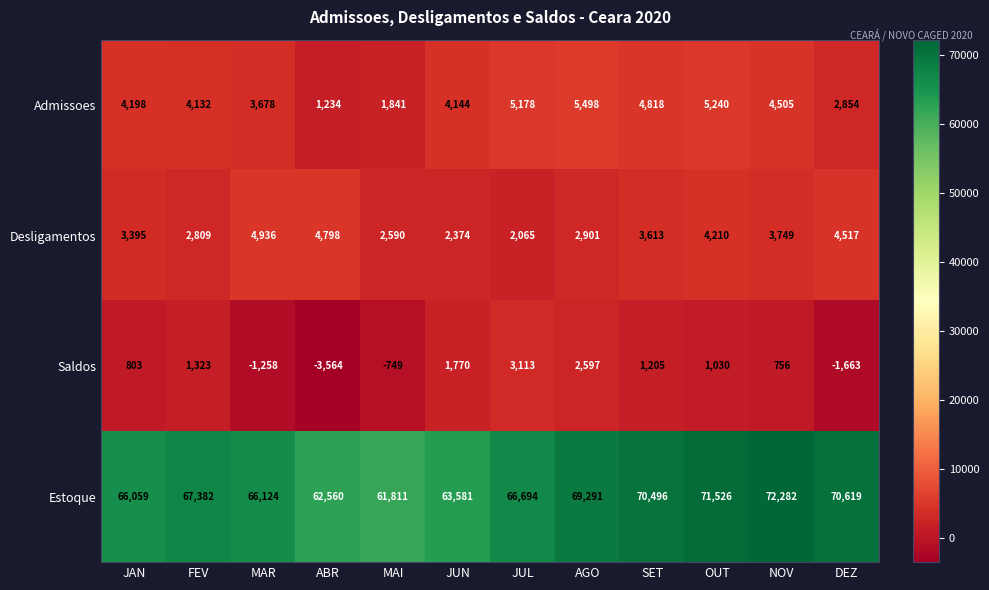

How many values in the Admissoes series are below 4198?

6